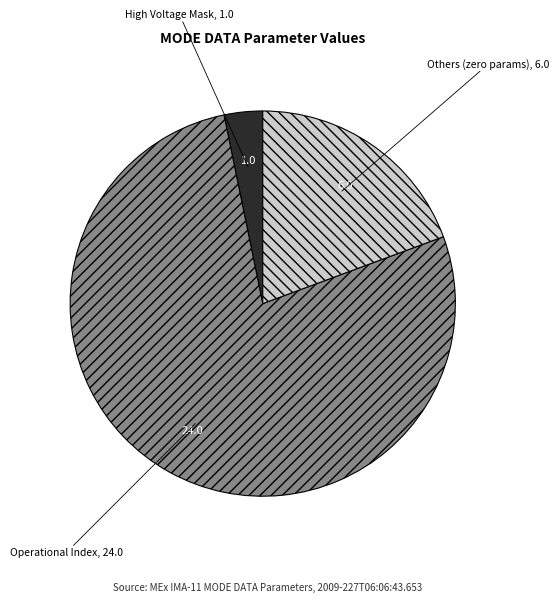

Is there a majority slice in this chart?

Yes